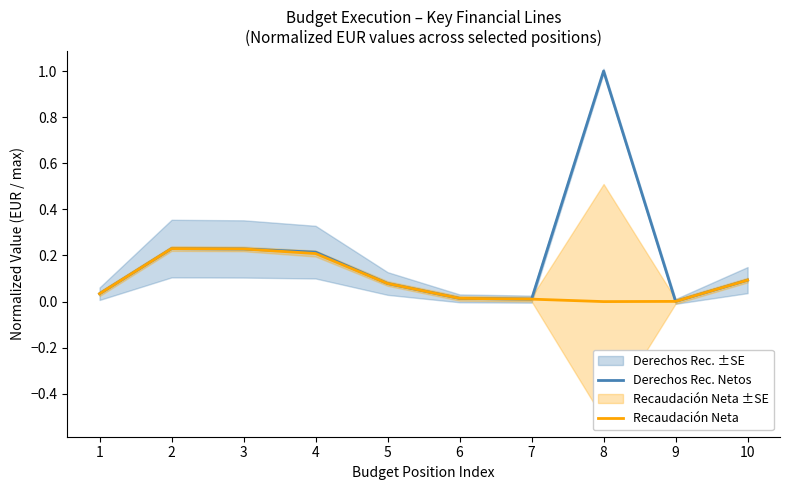

What is the maximum value shown in the chart?

1.0